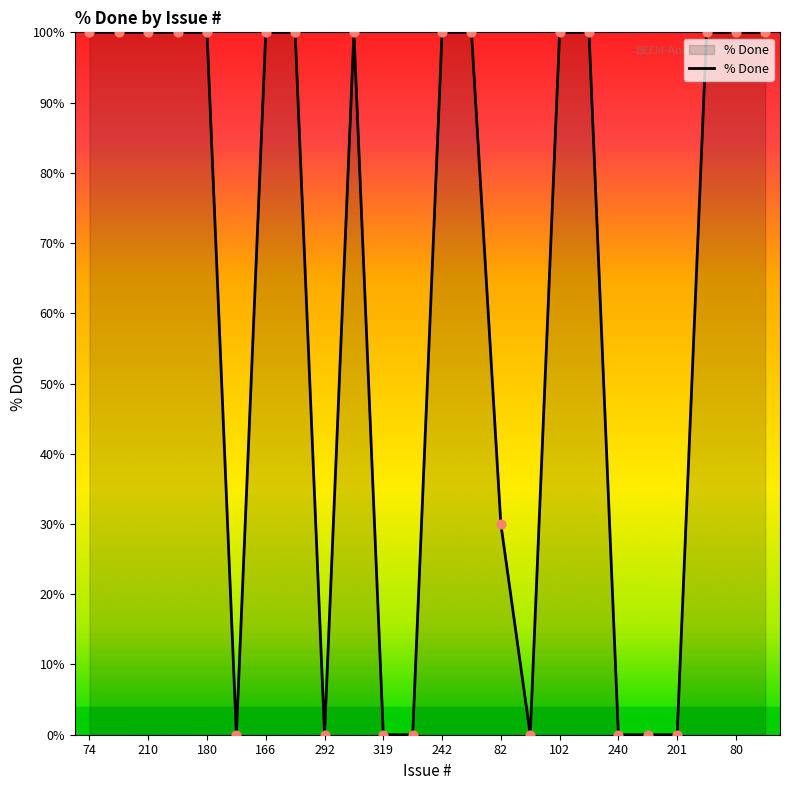

What is the greatest value displayed?

100